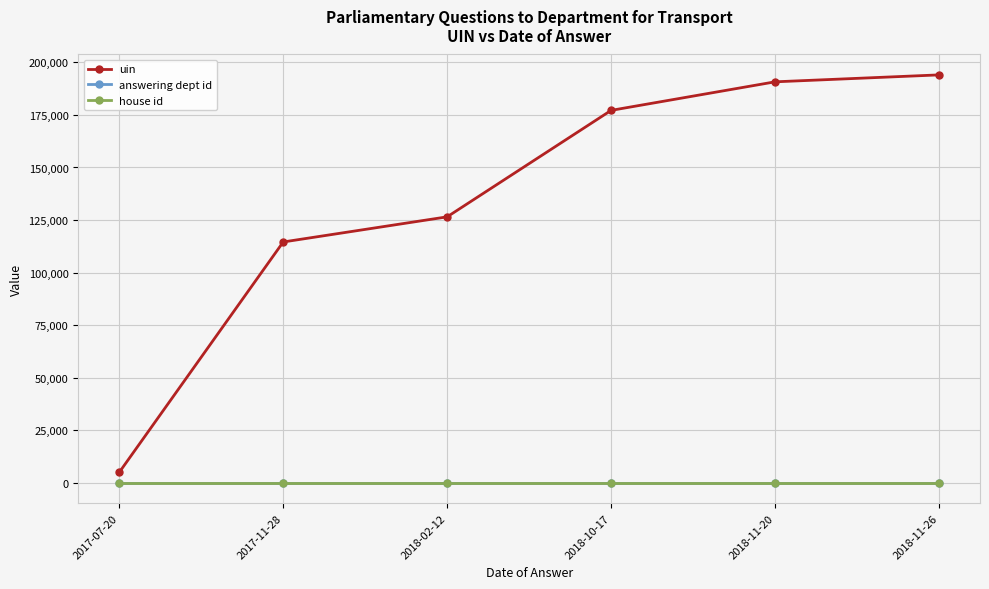

Reading left to right, transcribe all the data shown in this chart.

uin: 5009	114576	126533	177170	190750	194048
answering dept id: 27	27	27	27	27	27
house id: 1	1	1	1	1	1